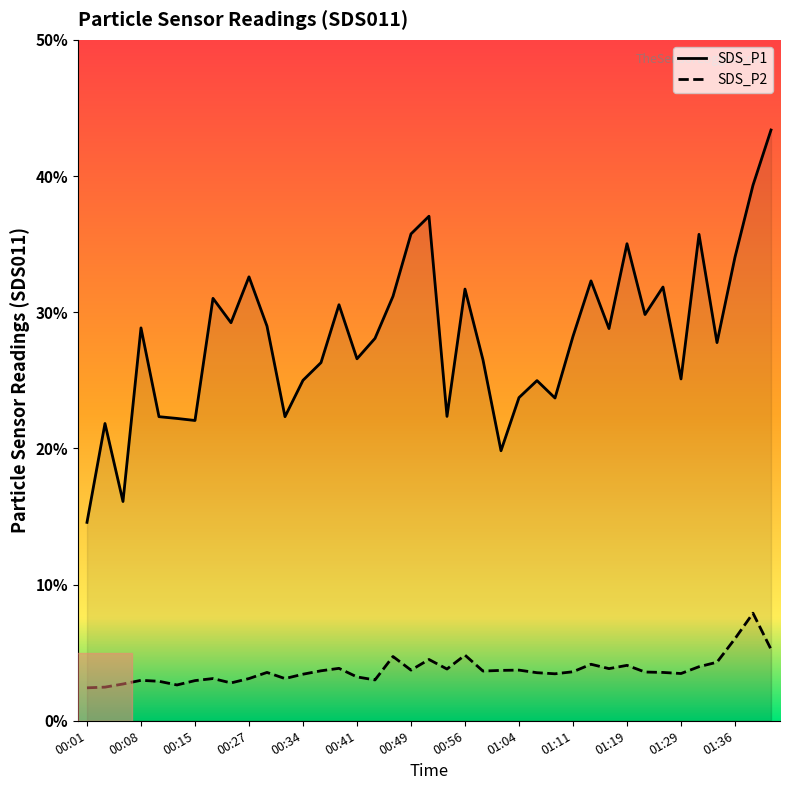

True or false: SDS_P2 and SDS_P1 intersect in this chart.

False